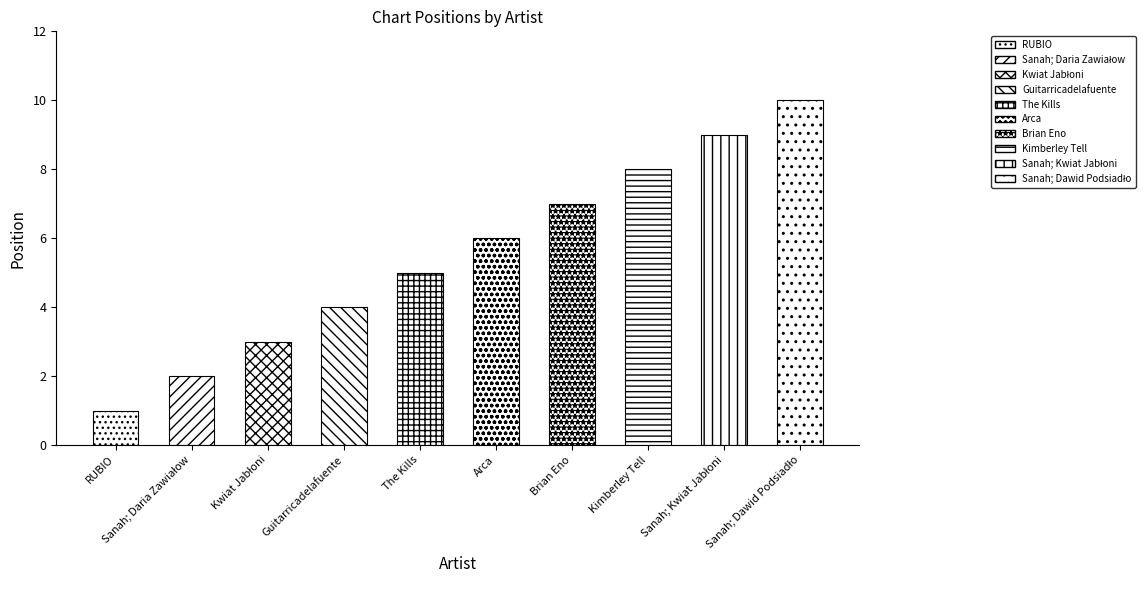

List the labels in order of value, smallest first.

RUBIO, Sanah; Daria Zawiałow, Kwiat Jabłoni, Guitarricadelafuente, The Kills, Arca, Brian Eno, Kimberley Tell, Sanah; Kwiat Jabłoni, Sanah; Dawid Podsiadło